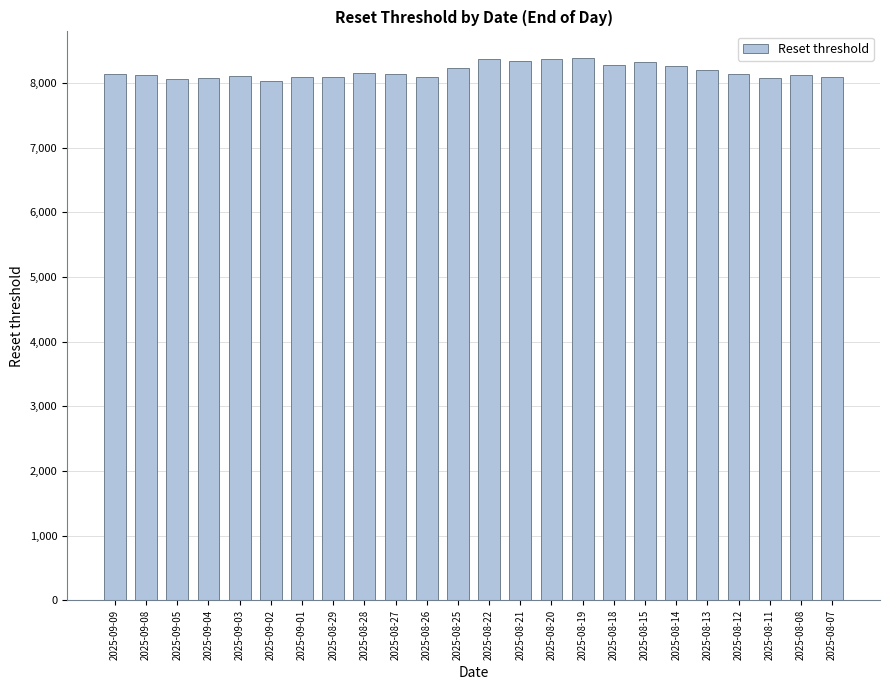

The chart shows a value of 2524.4 at 2025-08-15. True or false?

False